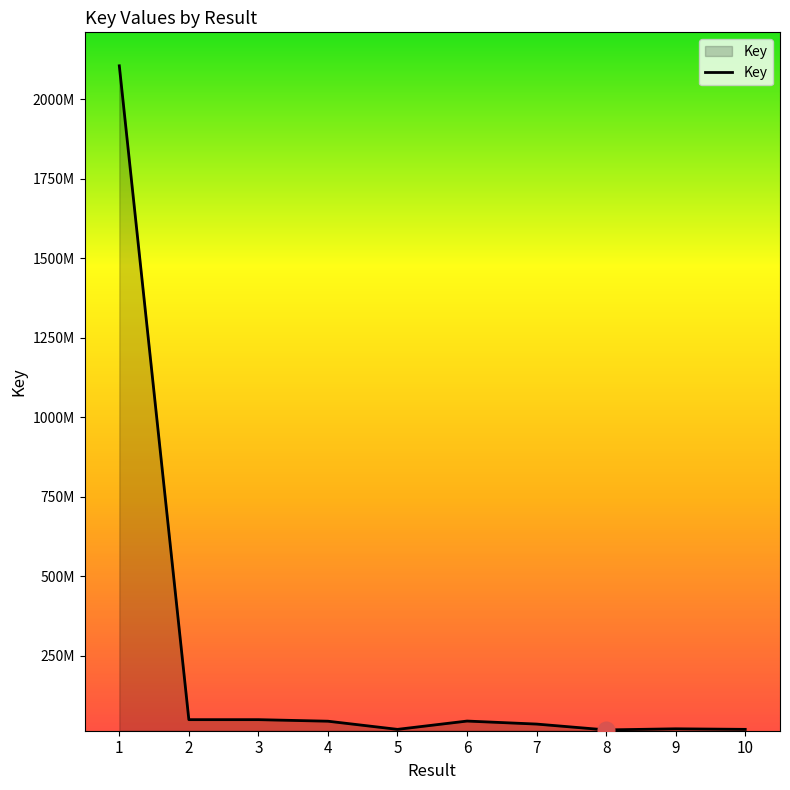

The chart shows a value of 3328185501 at 1. True or false?

False